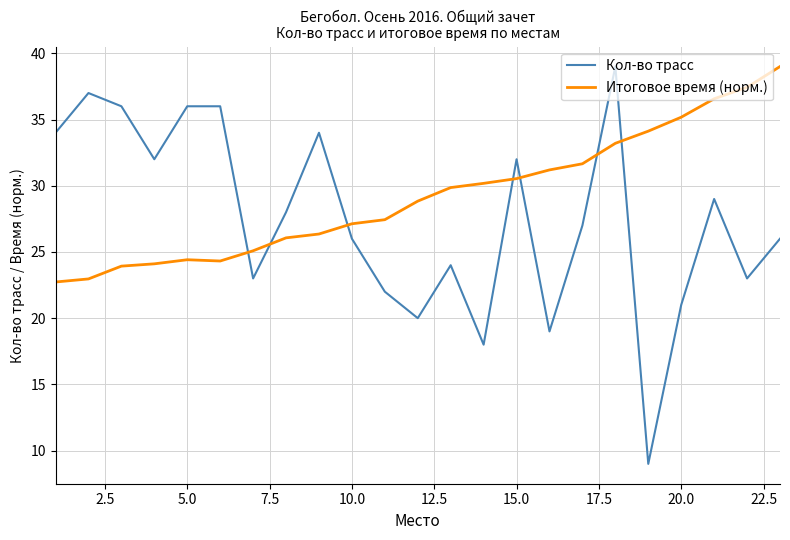

Which series ends up on top after the final intersection of Итоговое время (норм.) and Кол-во трасс?

Итоговое время (норм.)